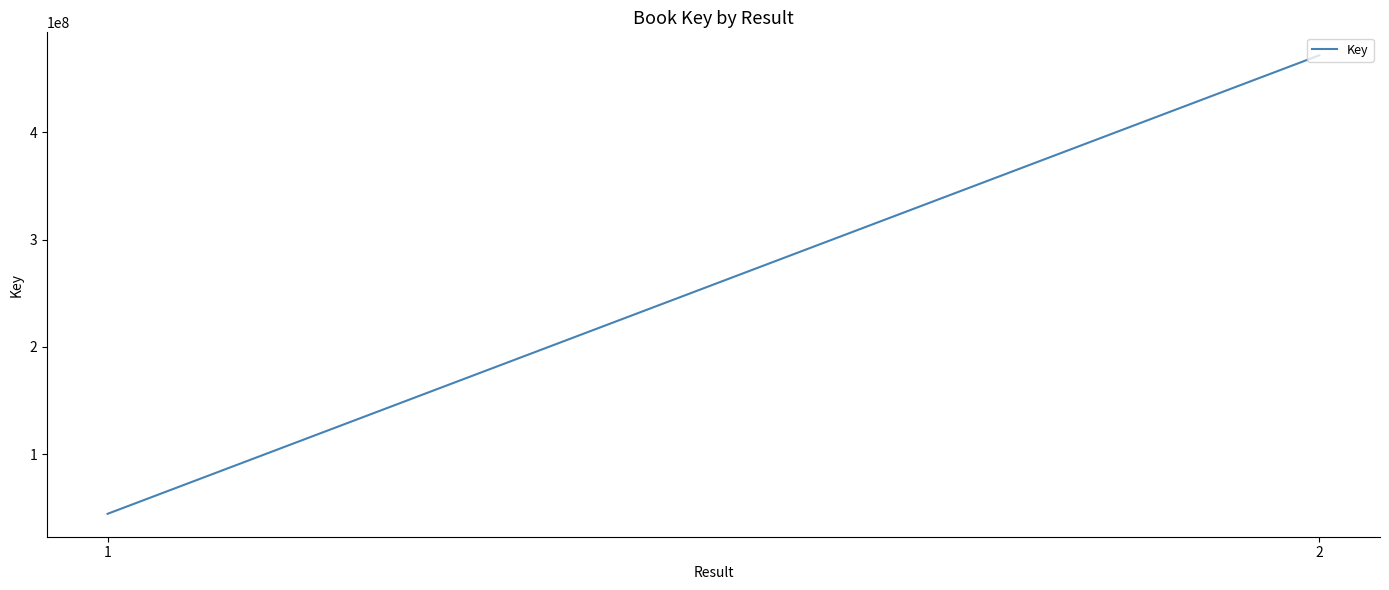

List the labels in order of value, smallest first.

1, 2